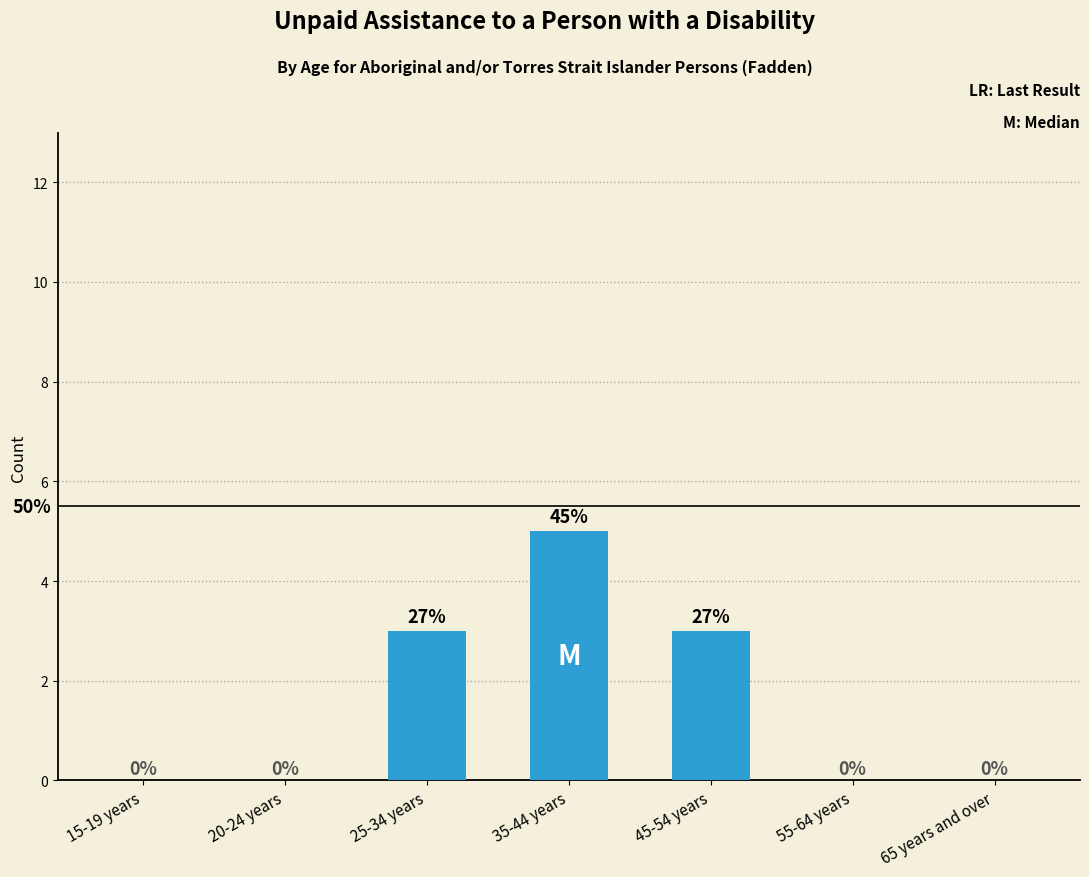

What is the sum of the values at 15-19 years and 35-44 years?

5